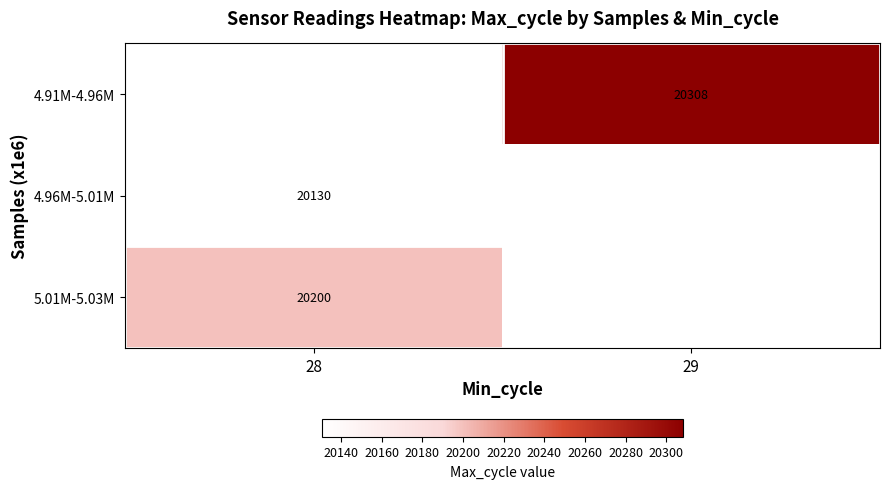

Is the value of 4.96M-5.01M at 28 greater than the value of 5.01M-5.03M at 28?

No